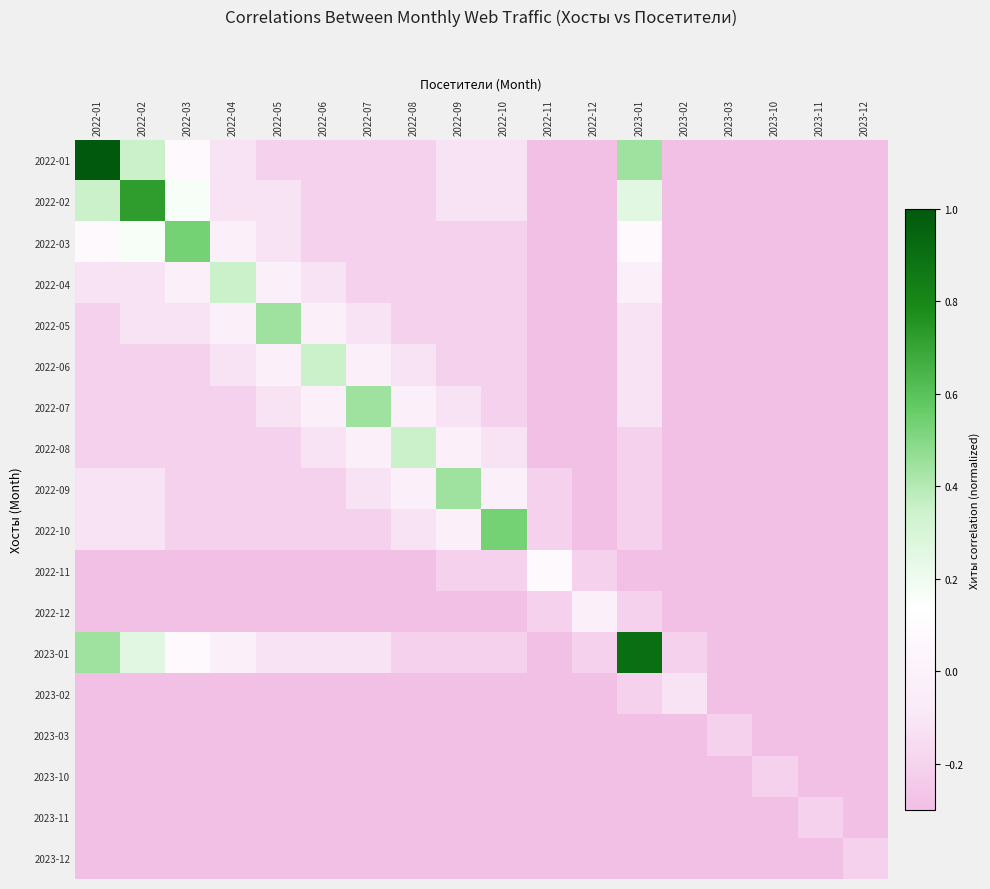

At how many categories does at least one series exceed 0?

12